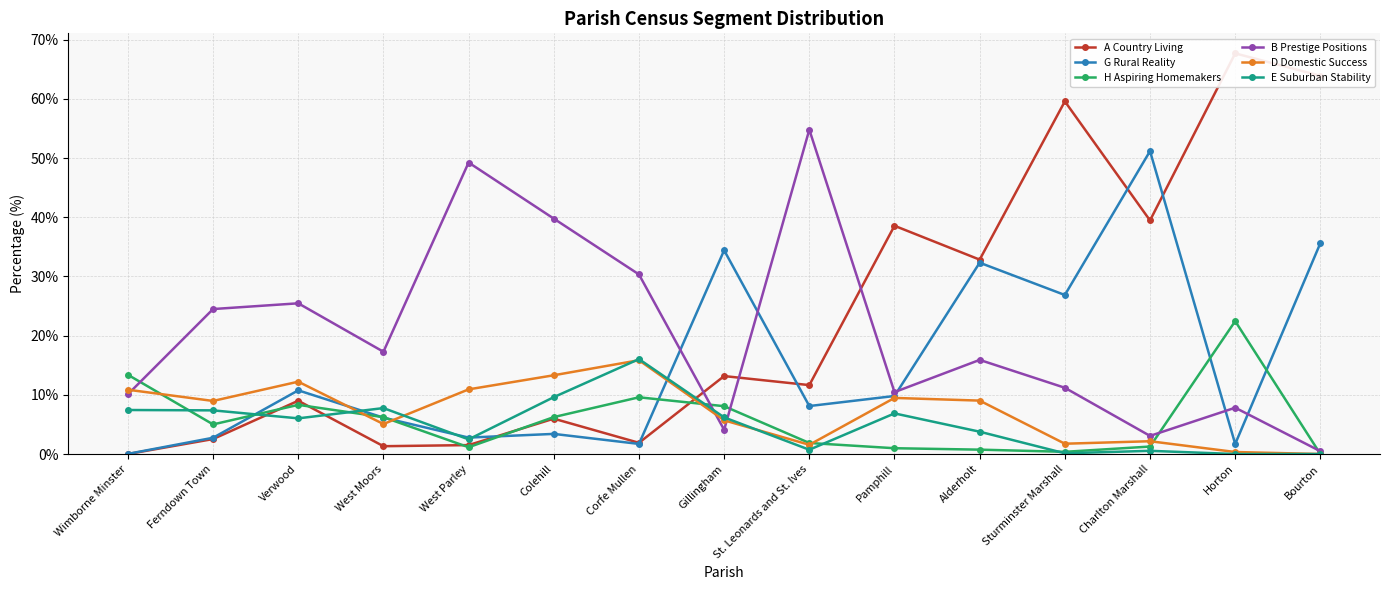

What is the value of the D Domestic Success point at the 9th from the left?

1.6